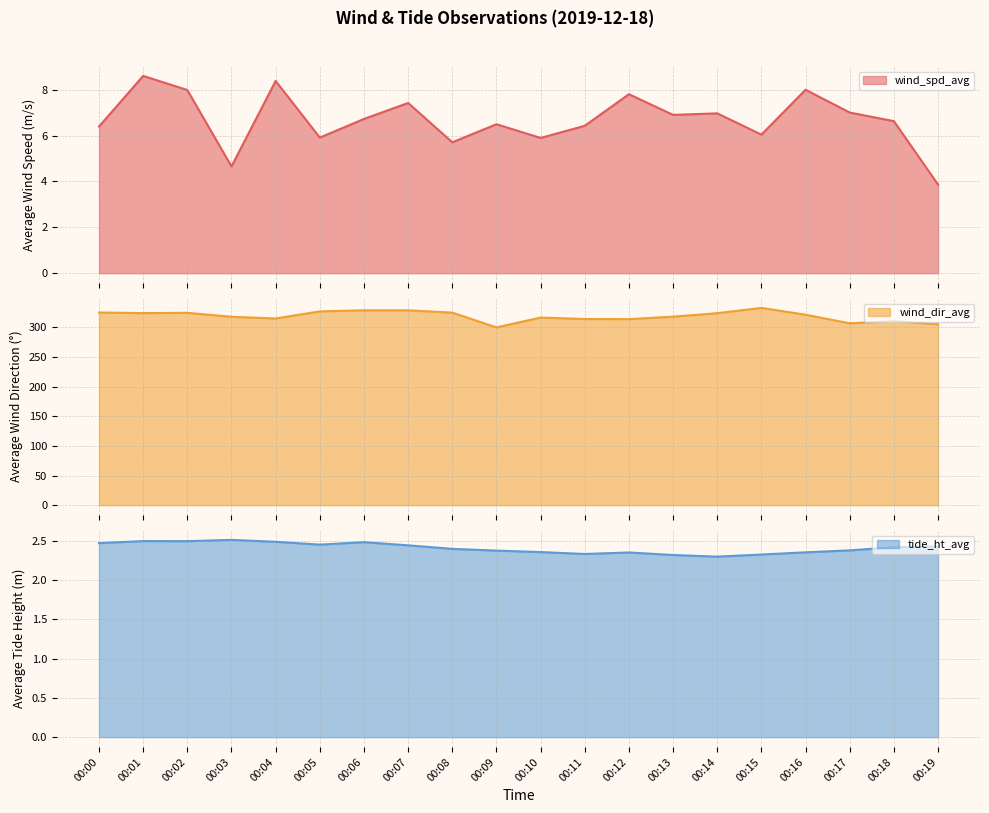

Between 00:05 and 00:07, which series saw the biggest shift?

wind_dir_avg